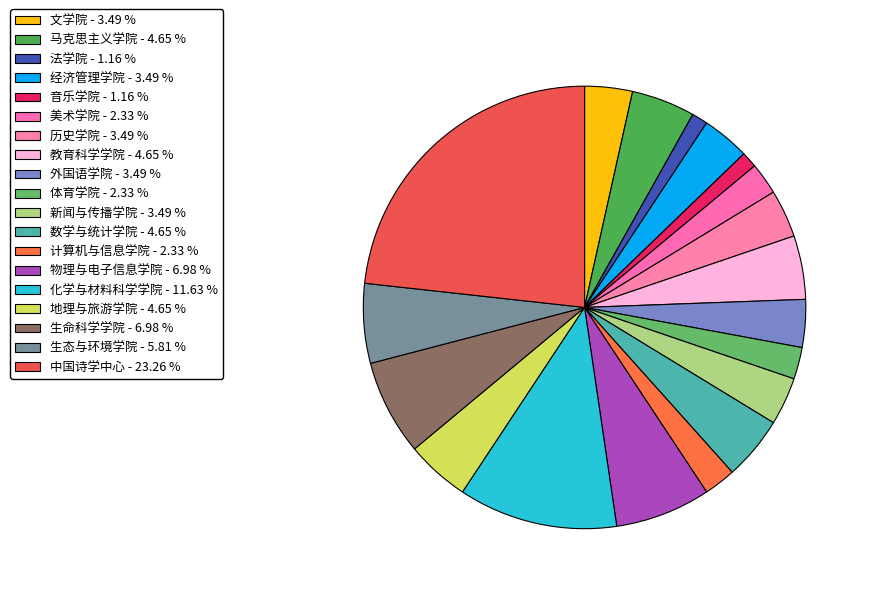

Which slice is the largest?

中国诗学中心